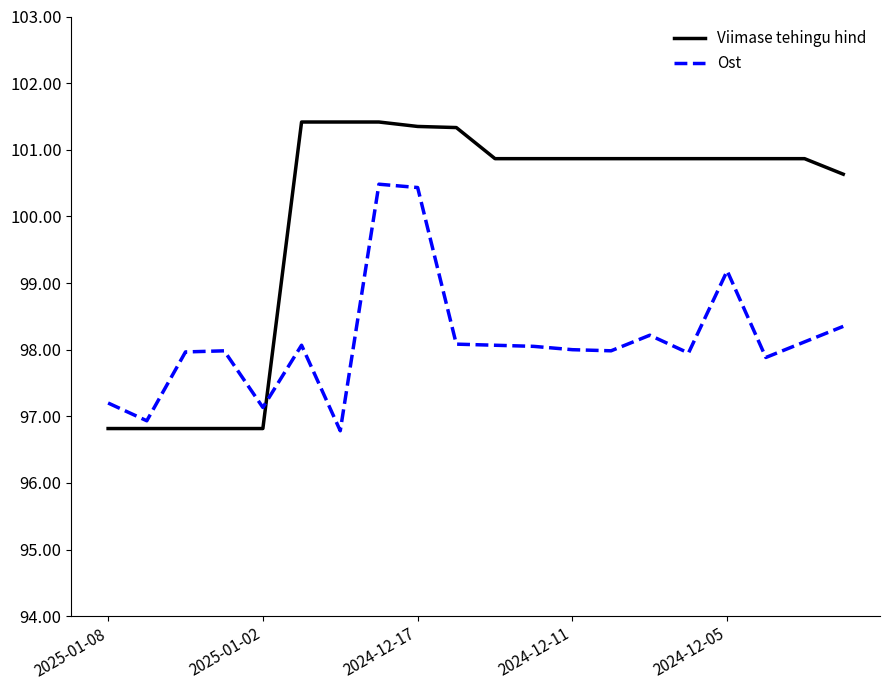

Which series has the largest range (max minus min)?

Viimase tehingu hind